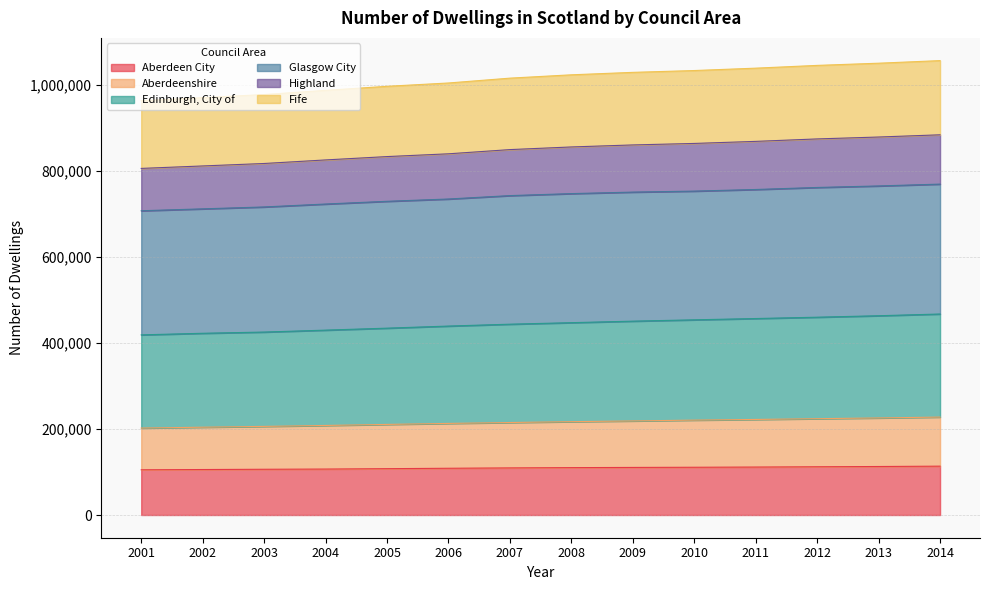

What are all the series names shown in the legend?

Aberdeen City, Aberdeenshire, Edinburgh, City of, Glasgow City, Highland, Fife